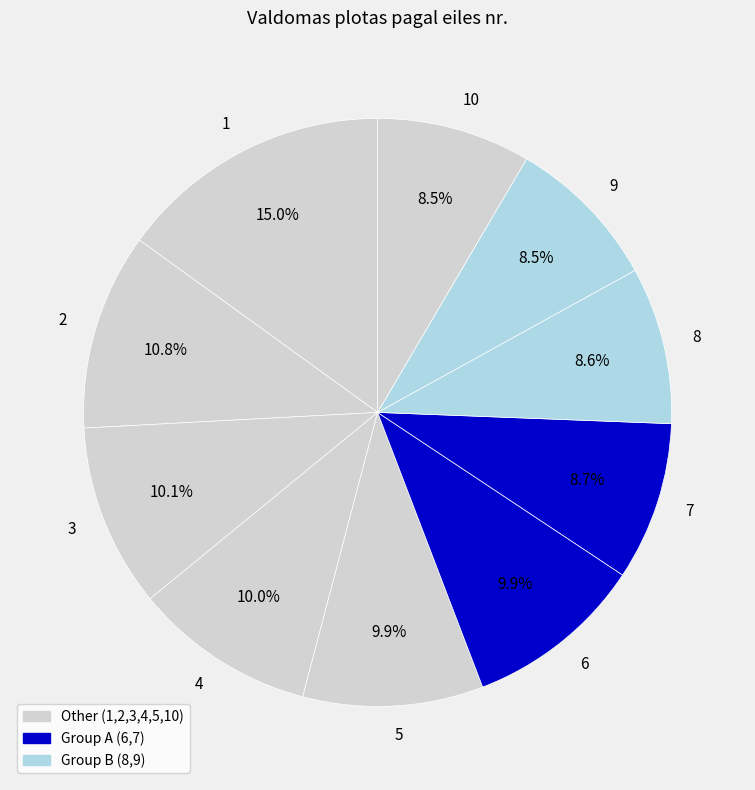

How many segments does this pie chart have?

10